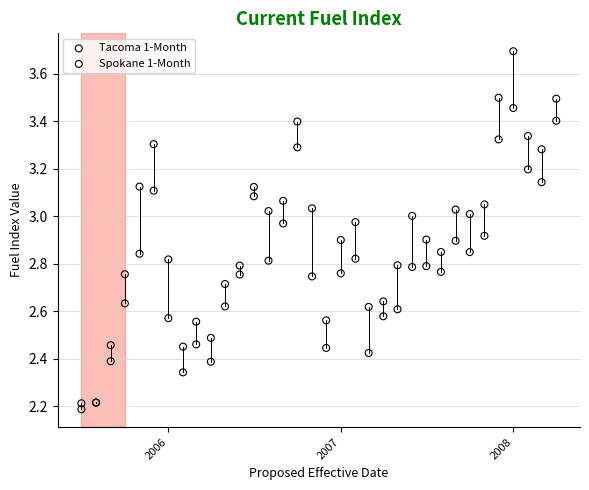

Which series reaches the minimum Y coordinate?

Tacoma 1-Month